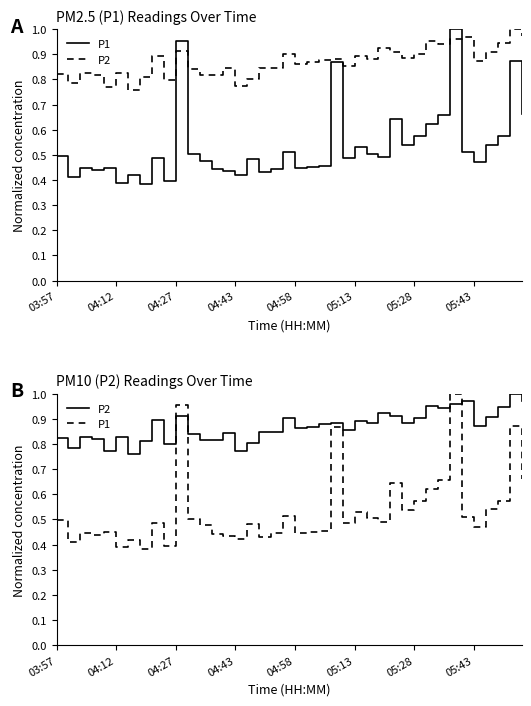

What is the total value across all series at 17?

1.3